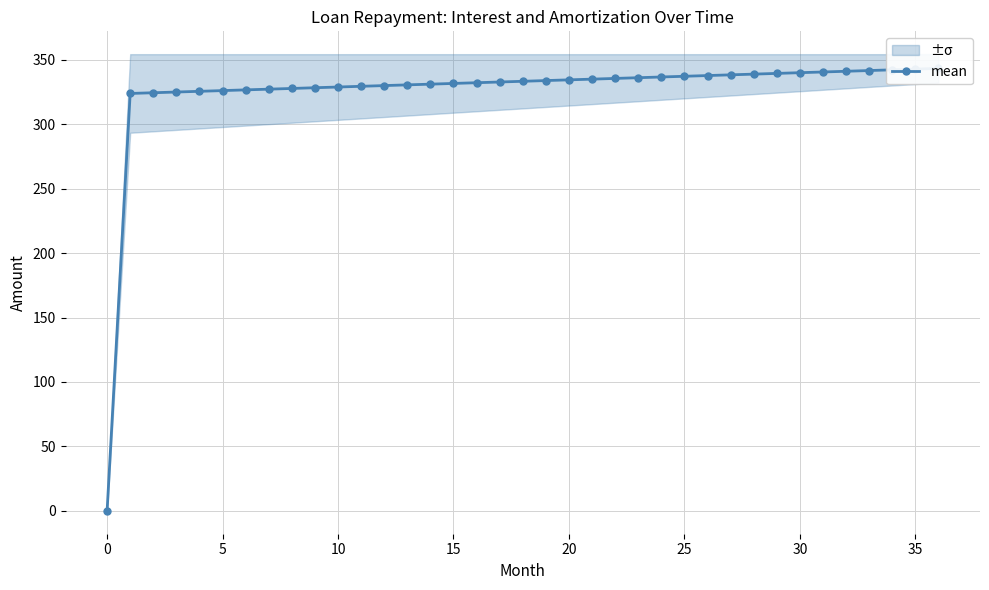

Which has a higher value, 26 or 12?

26